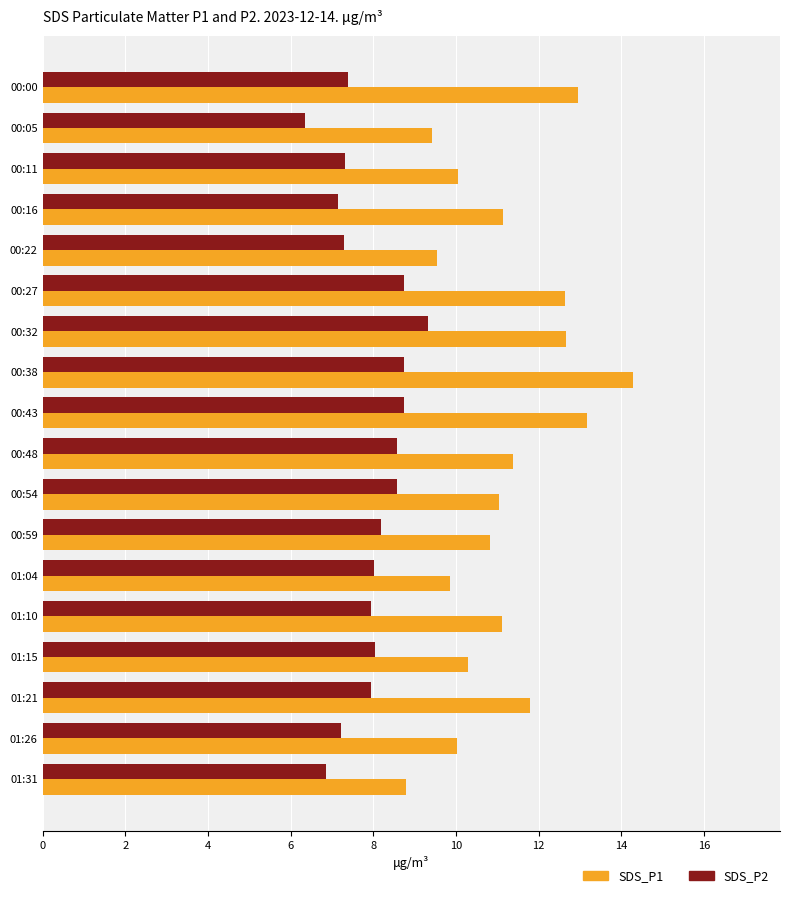

What is the total value across all series at 00:38?

23.0